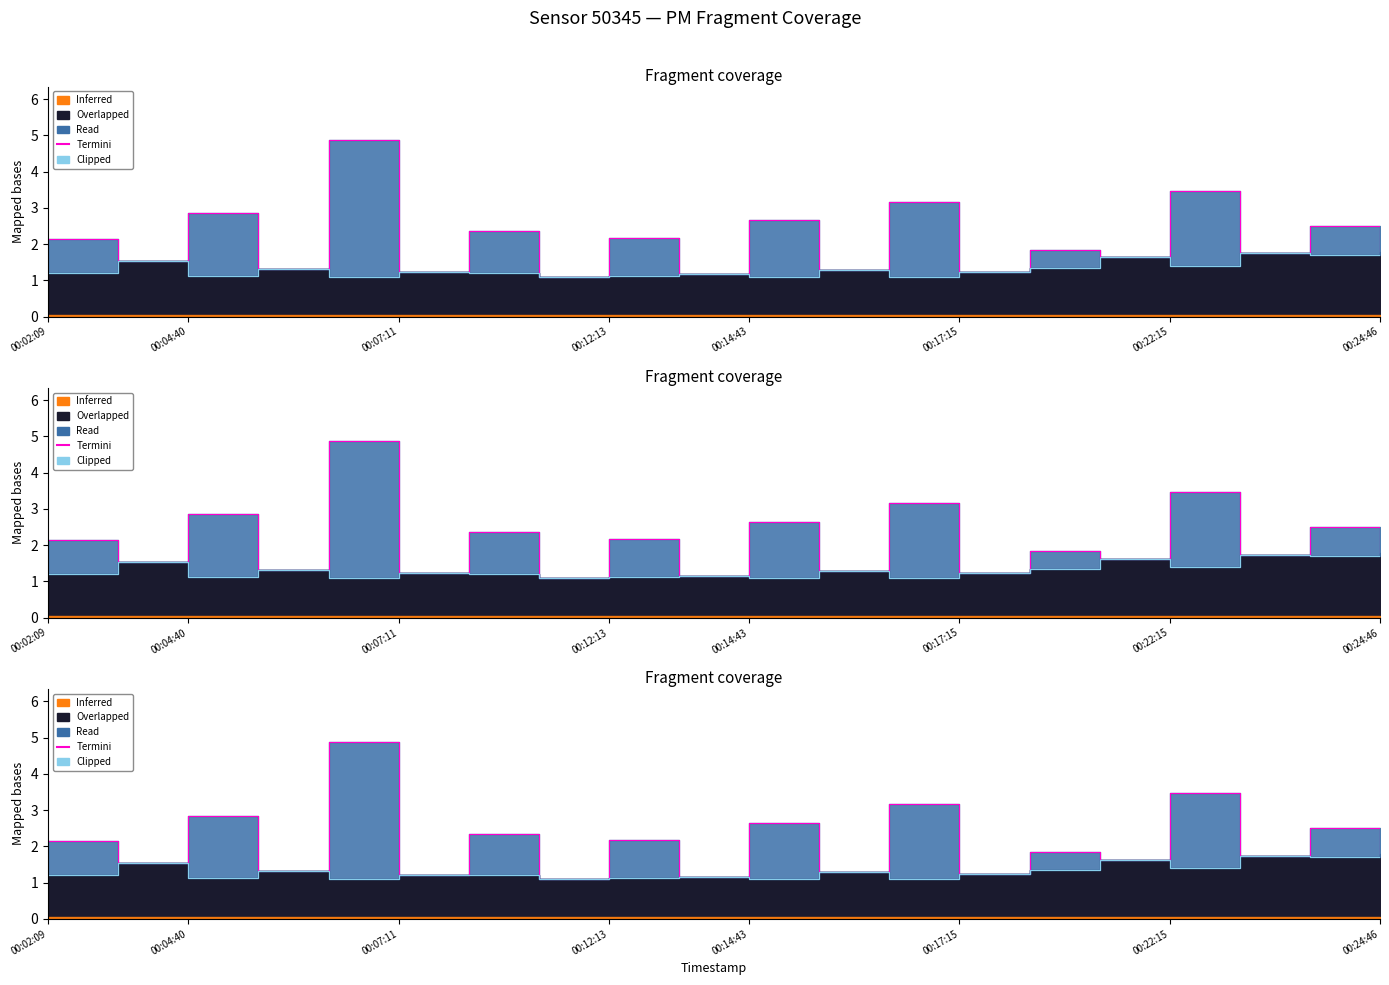

What is the value of the Termini point at the 5th from the left?

4.9